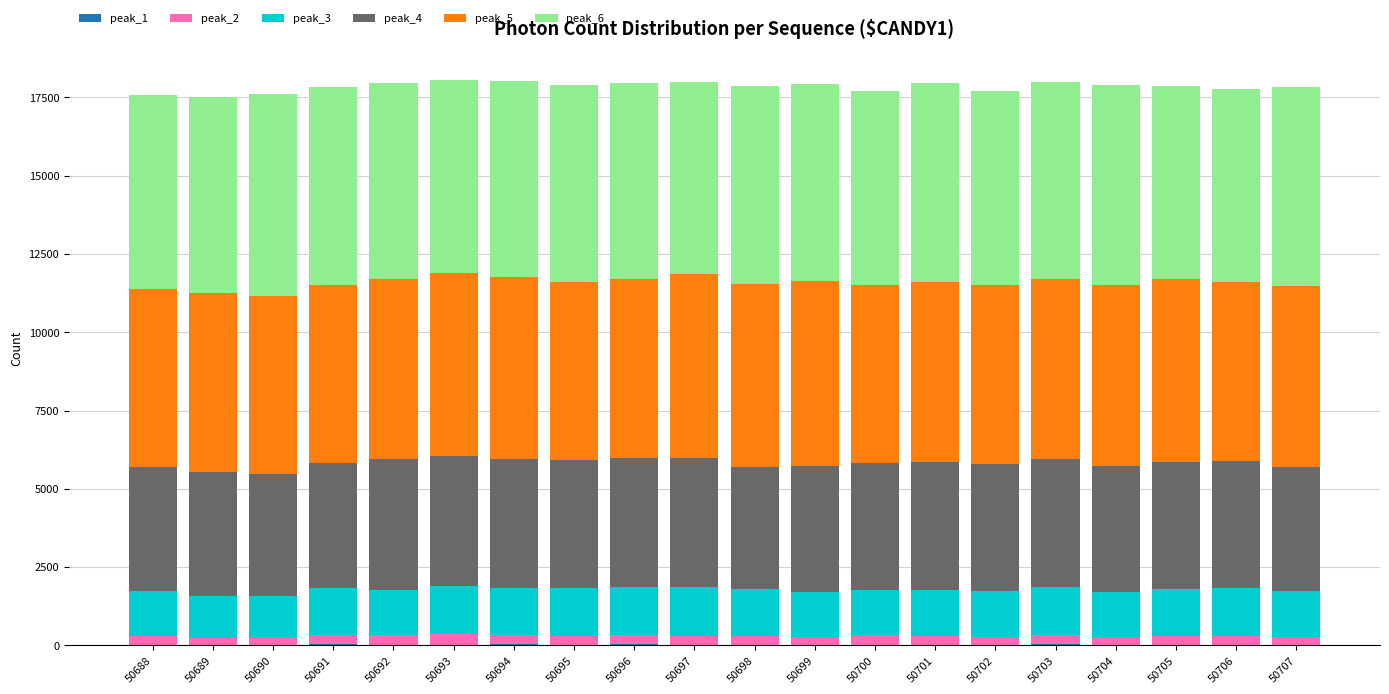

Count the number of categories in the chart.

20